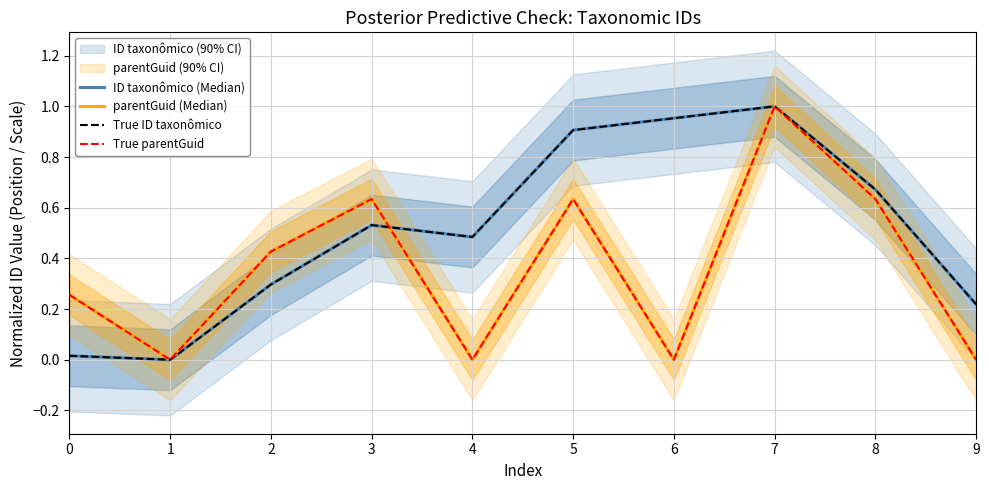

At 8, list the series in order from smallest to largest.

parentGuid (Median), True parentGuid, ID taxonômico (Median), True ID taxonômico